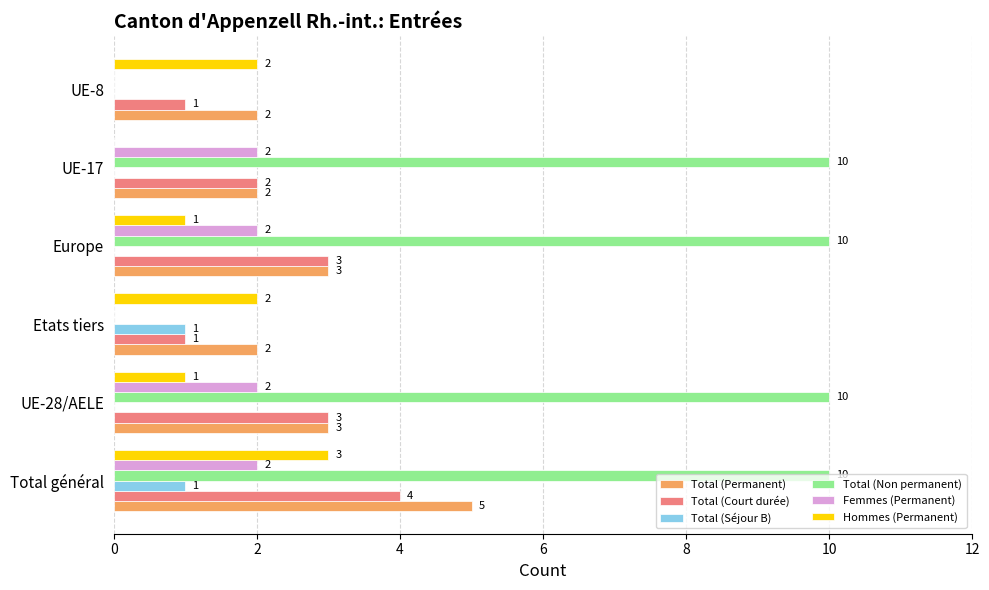

What are all the series names shown in the legend?

Total (Permanent), Total (Court durée), Total (Séjour B), Total (Non permanent), Femmes (Permanent), Hommes (Permanent)